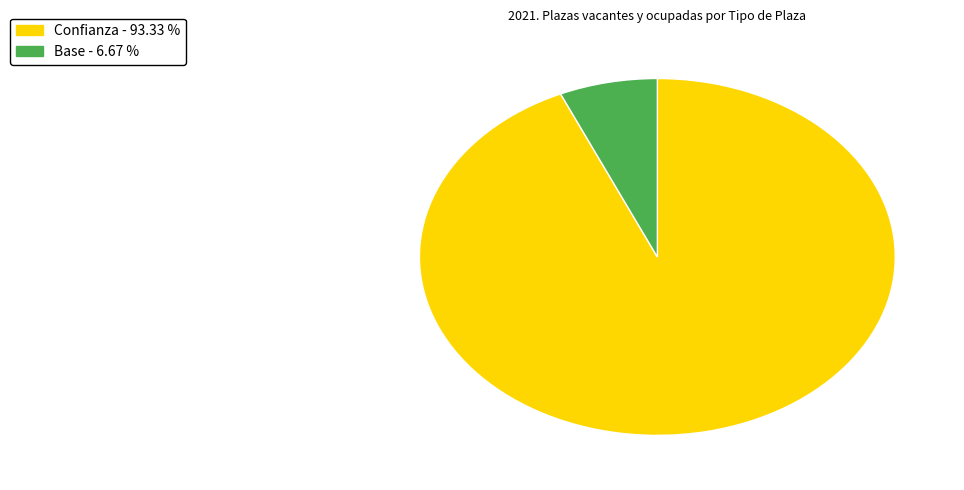

Which category has the biggest portion of the pie?

Confianza